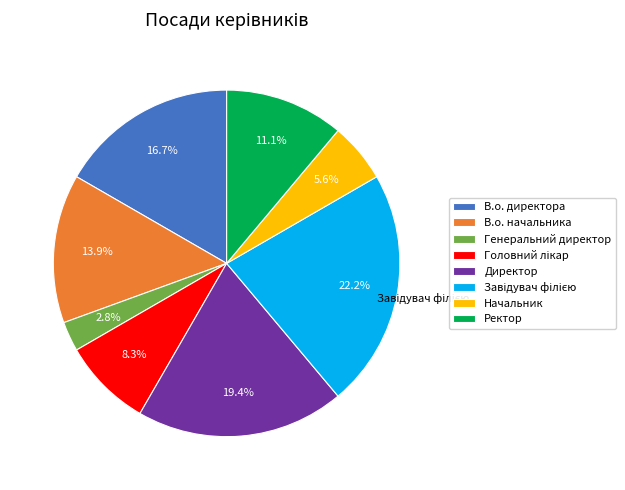

Does Директор represent more than half of the total?

No